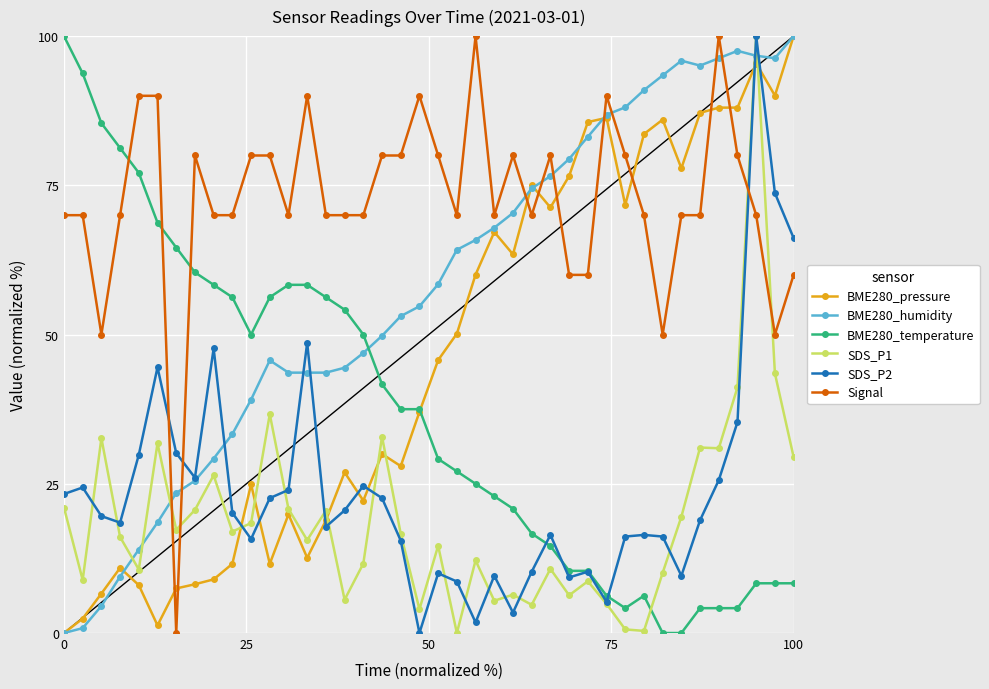

True or false: SDS_P1 has more than 0 interior local peaks.

True